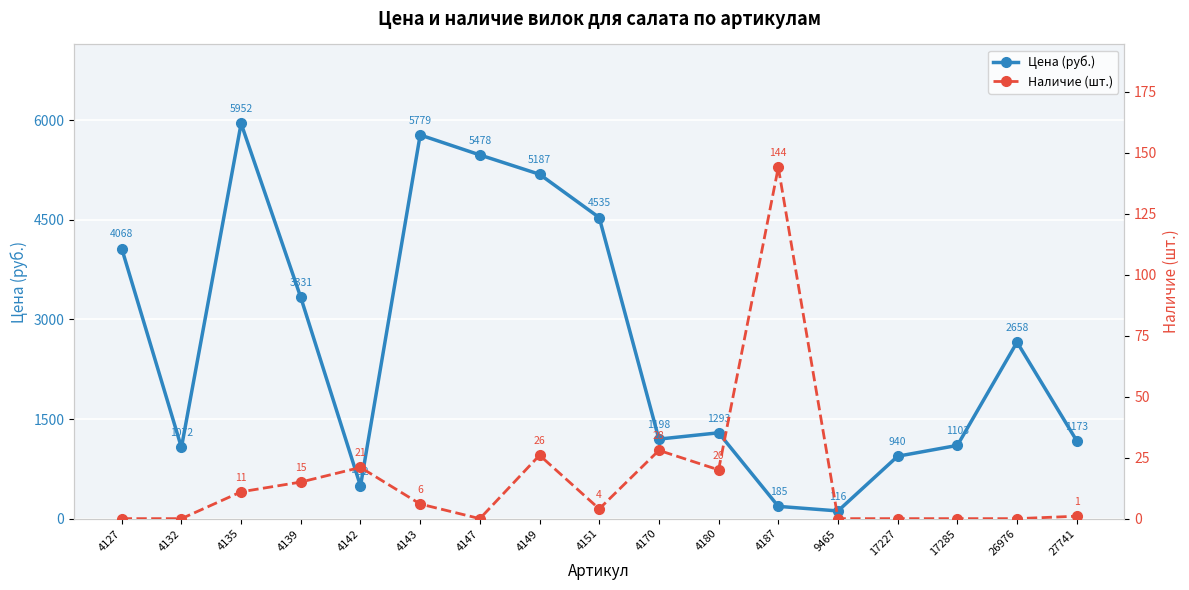

Between 4142 and 17227, which series saw the biggest shift?

Цена (руб.)